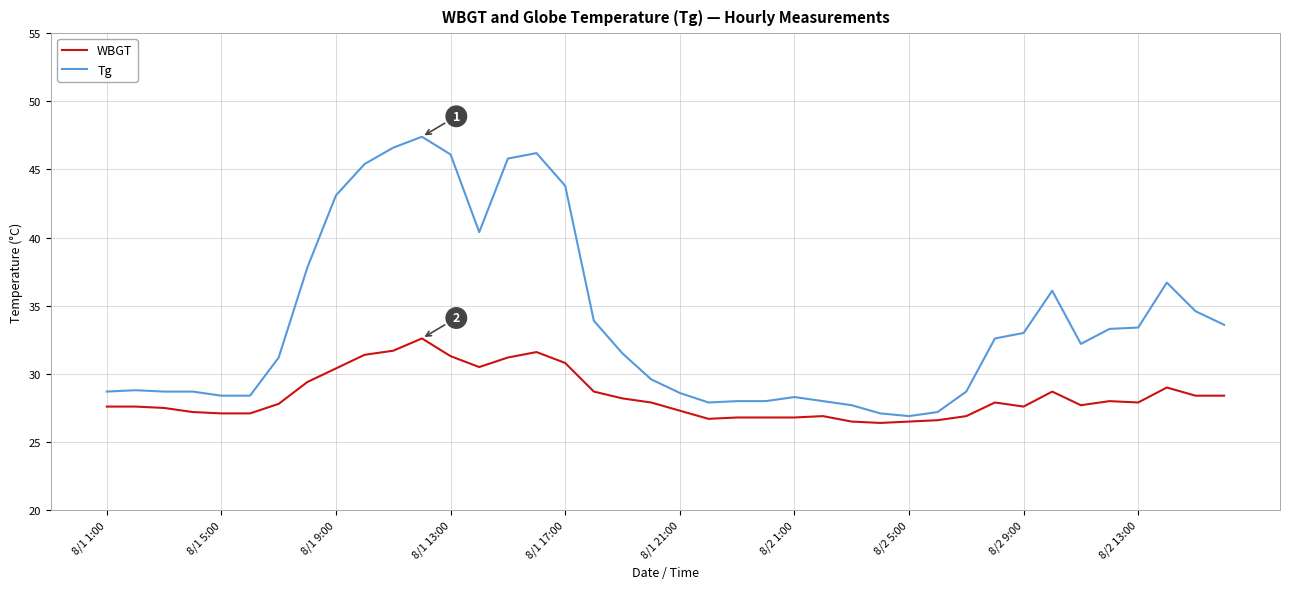

List the series in order of their peak value, highest first.

Tg, WBGT